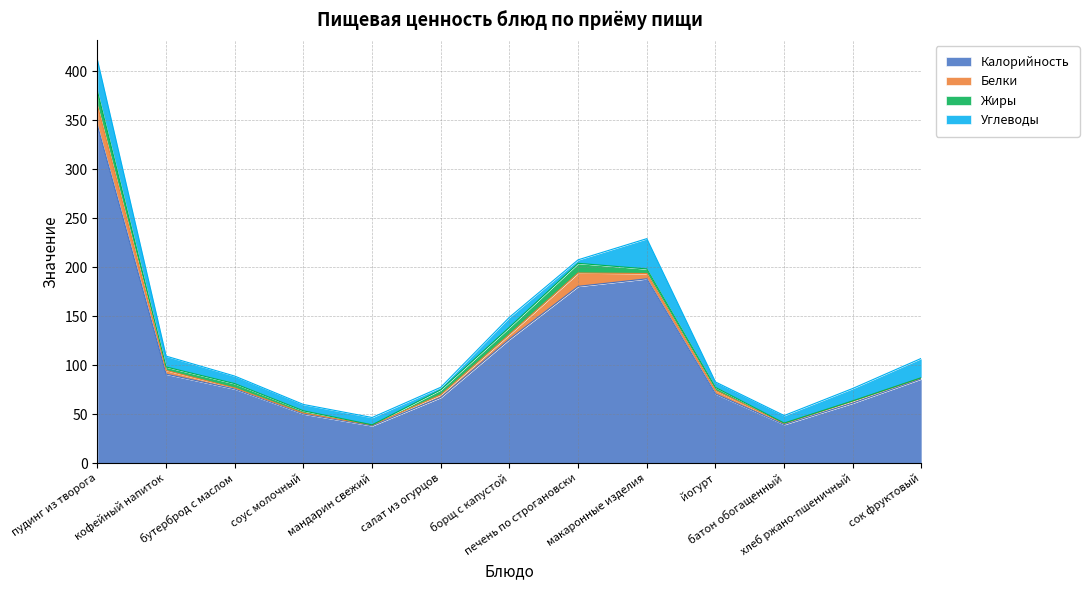

How many lines are shown in the chart?

4